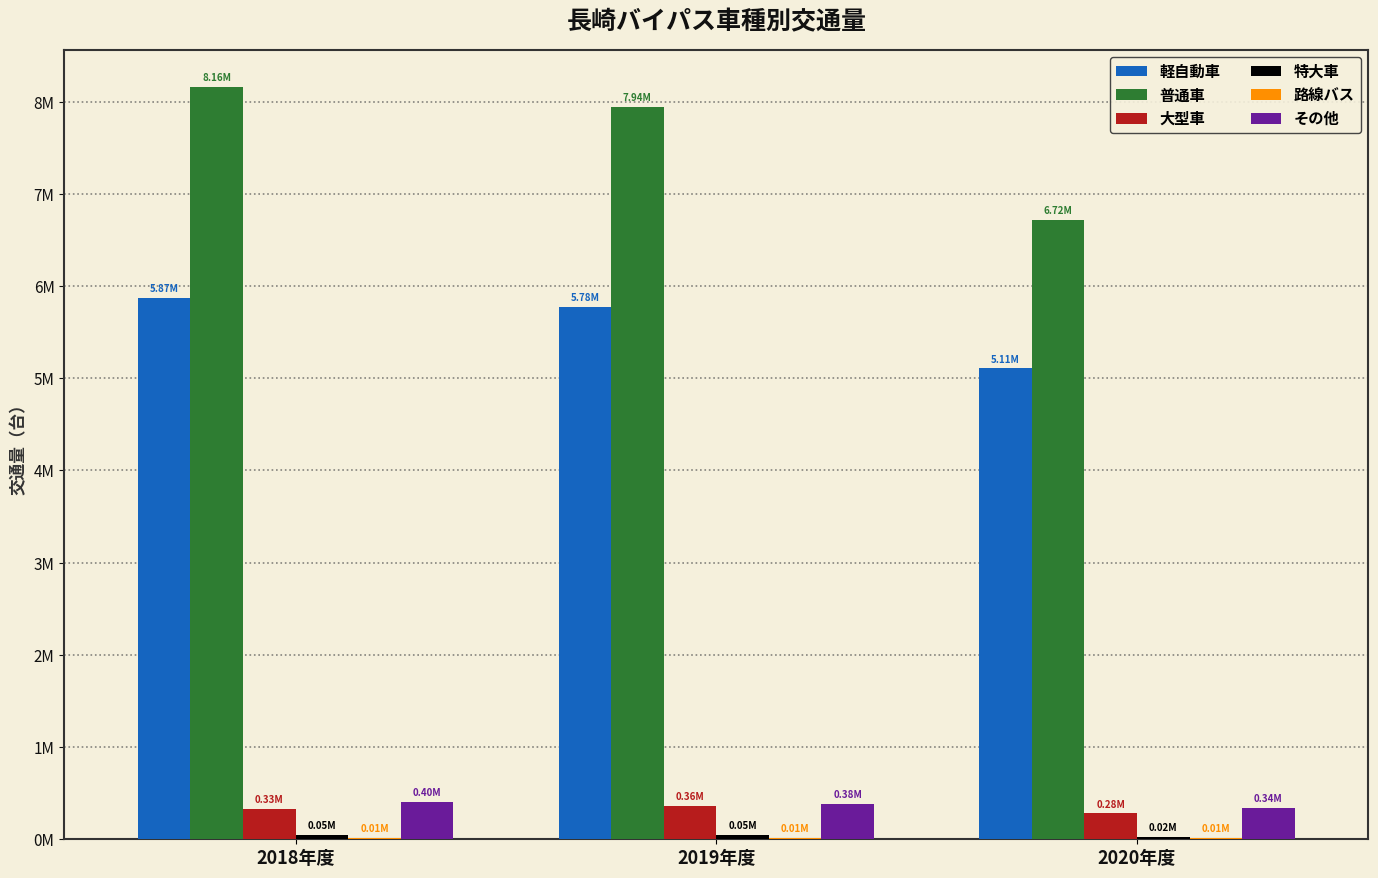

Reading right to left, transcribe all the data shown in this chart.

軽自動車: 5107262	5776401	5870656
普通車: 6719438	7943278	8156503
大型車: 280703	360987	330342
特大車: 21693	46740	49011
路線バス: 10341	12909	13143
その他: 339333	380233	402040